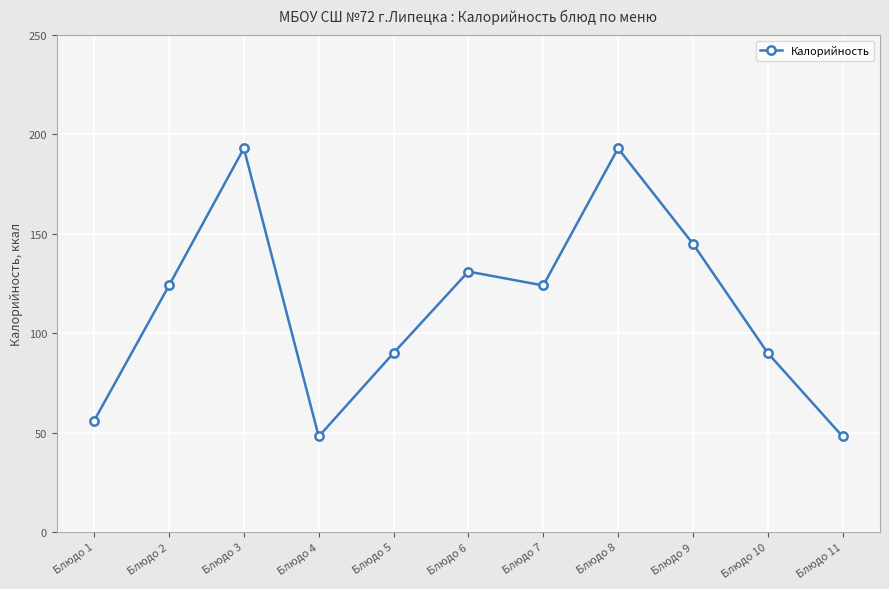

Which has a higher value, Блюдо 8 or Блюдо 10?

Блюдо 8